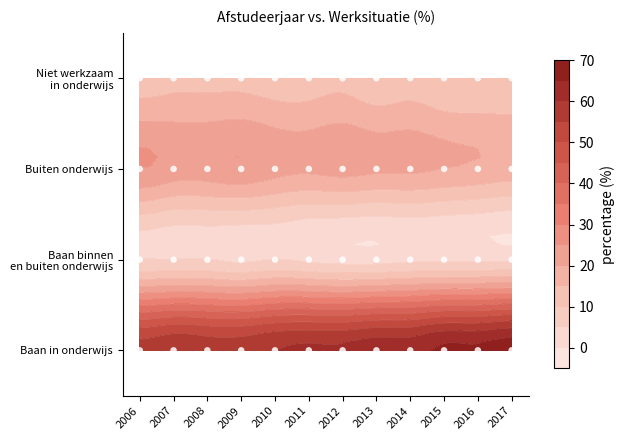

Reading left to right, what are all the values shown in this chart?

Baan in onderwijs: 57	59	58	58	60	61	61	63	63	66	66	68
Baan binnen en buiten onderwijs: 5	5	5	4	5	4	3	3	4	4	4	4
Buiten onderwijs: 25	23	23	24	22	21	22	21	21	20	19	18
Niet werkzaam in onderwijs: 13	14	14	14	13	13	14	12	13	11	11	11